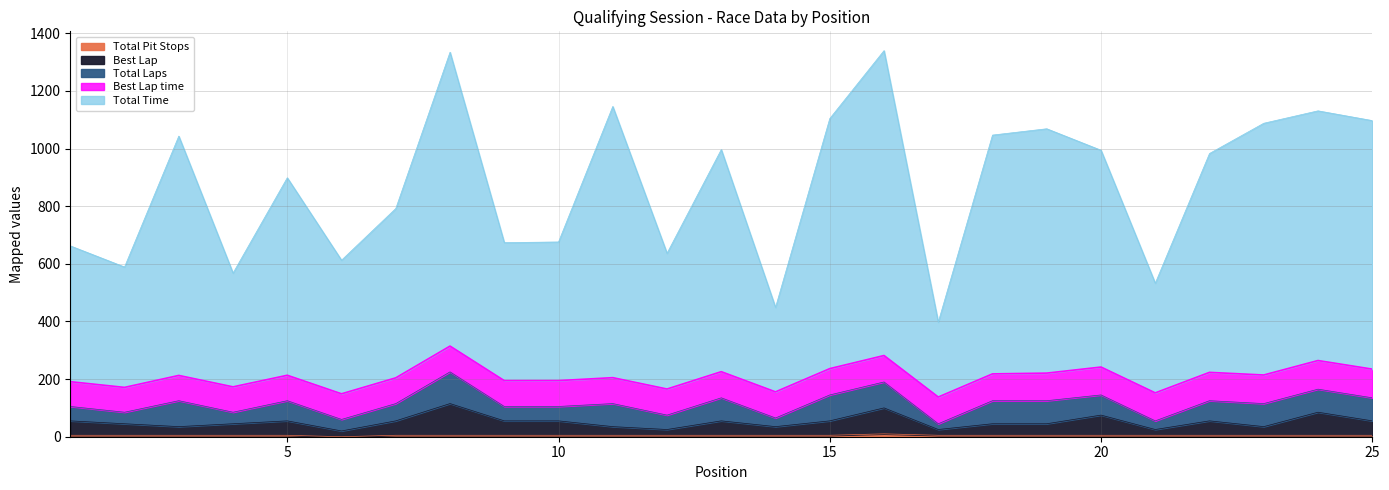

At how many categories does at least one series exceed 487?

23